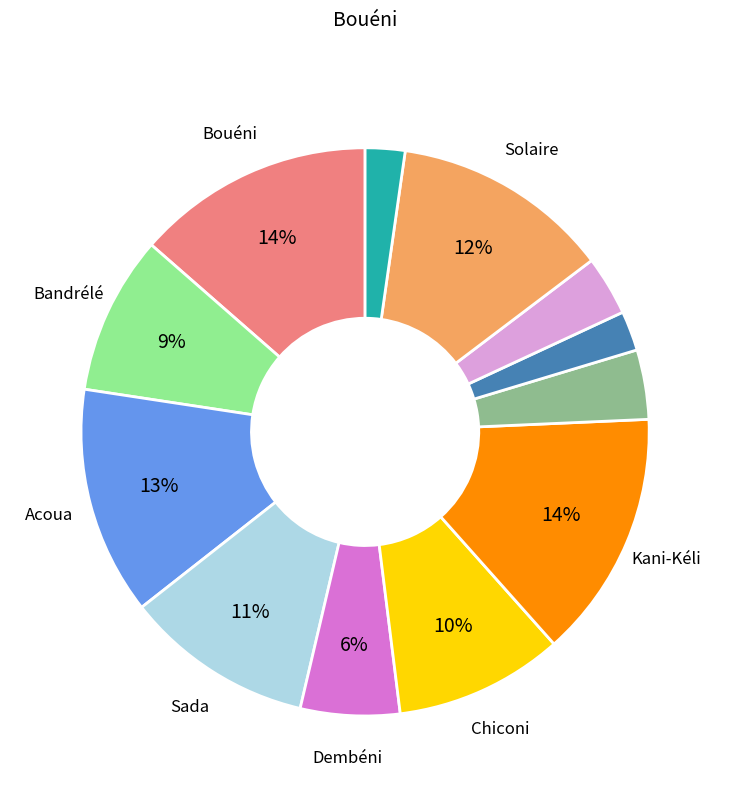

To the nearest percent, what is the average slice percentage?

8%